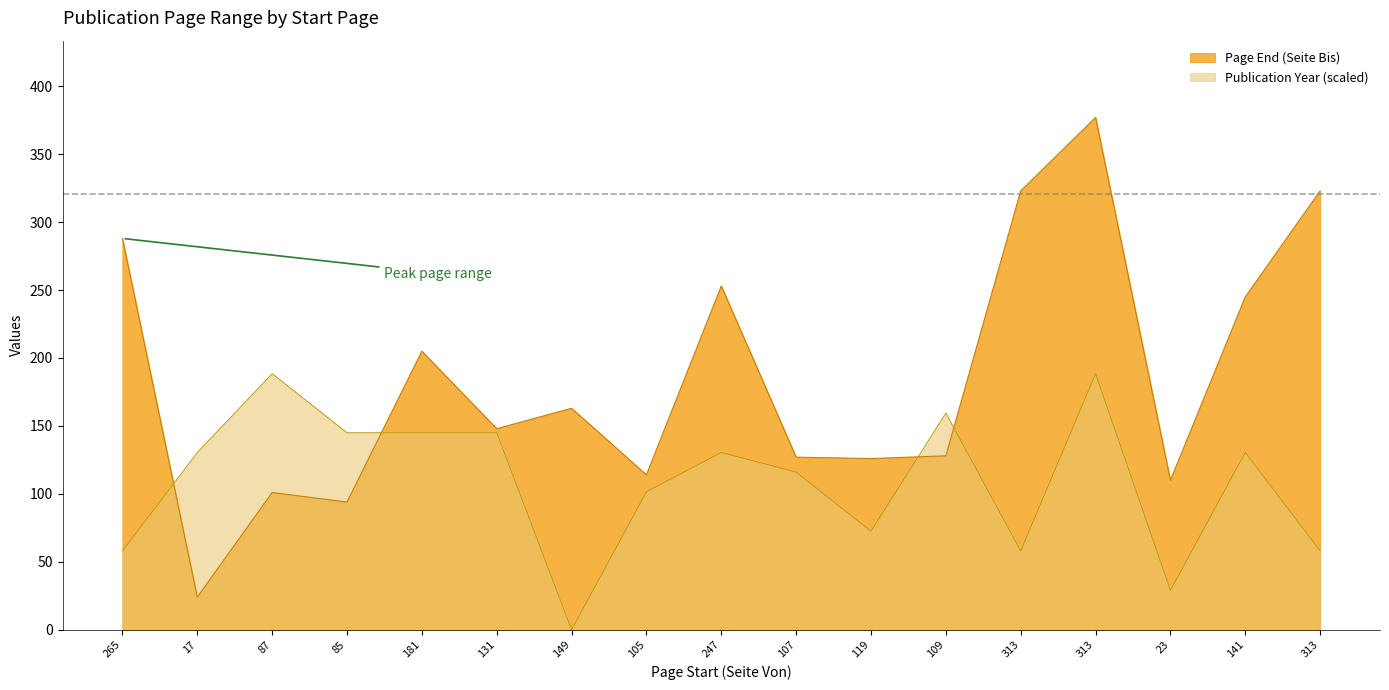

How many values in the Publication Year series are below 130?

8